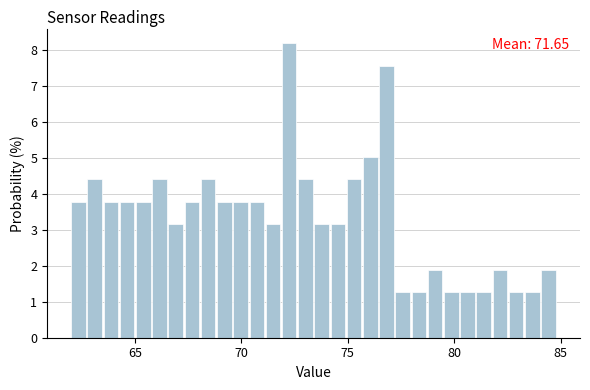

Around what value on the x-axis is the tallest bar? Give the approximate position of its centre, as read against the axis.

72.0